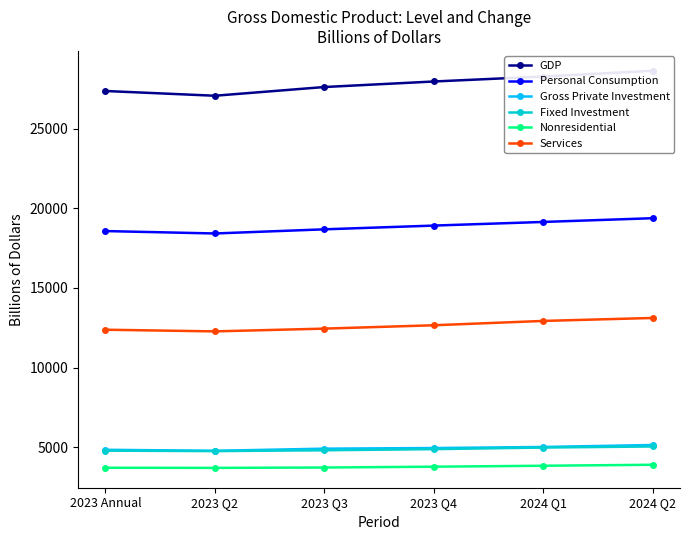

At which label does Services reach its peak?

2024 Q2